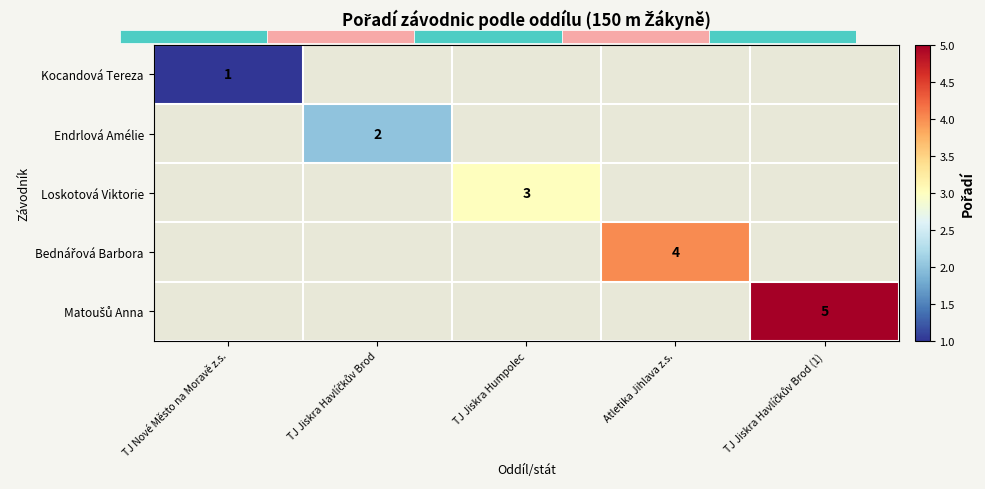

How many values in Loskotová Viktorie are above zero?

1